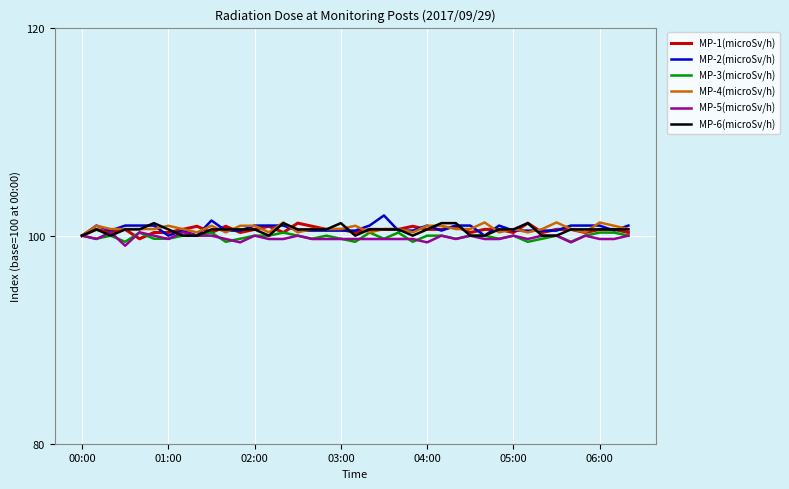

What is the minimum value for MP-4(microSv/h)?

100.0